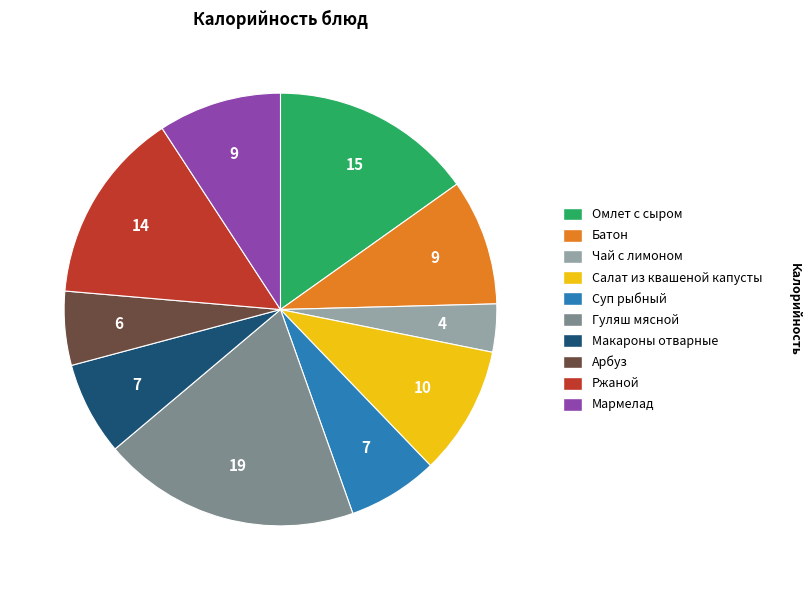

Count the number of slices in the pie.

10